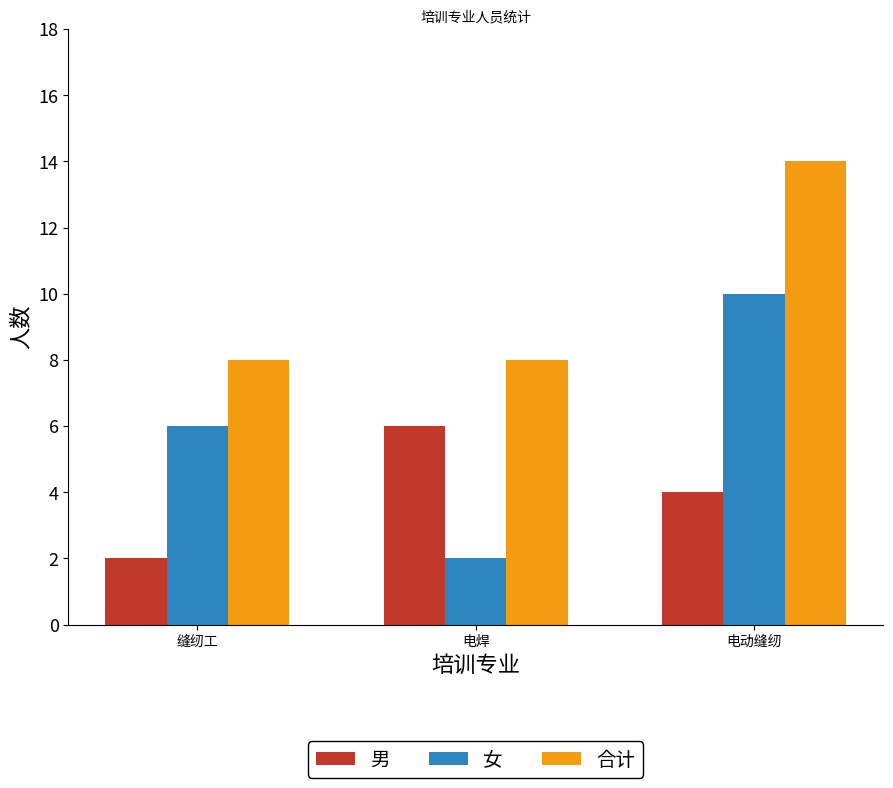

How many bars are there in total?

9